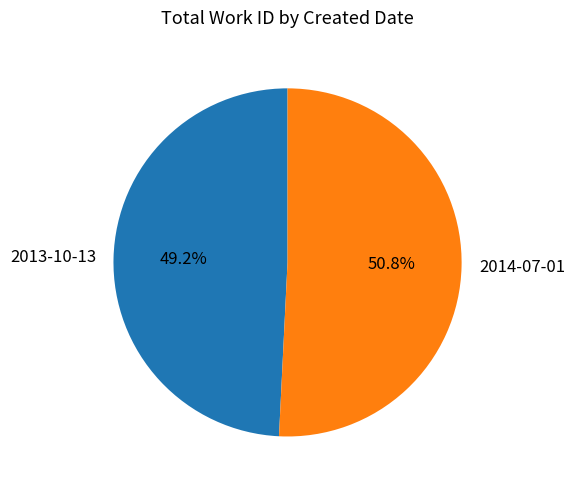

What is the majority slice?

2014-07-01